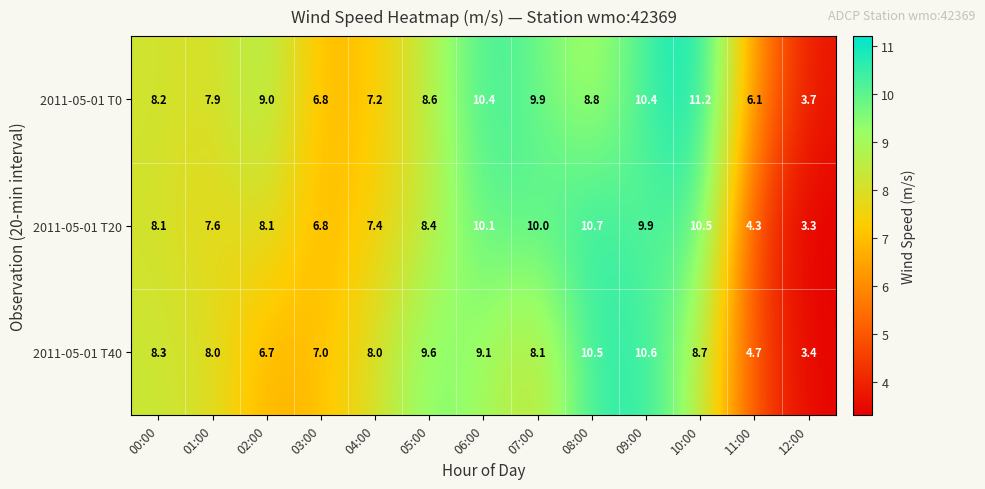

Which series has the largest range (max minus min)?

2011-05-01 T0